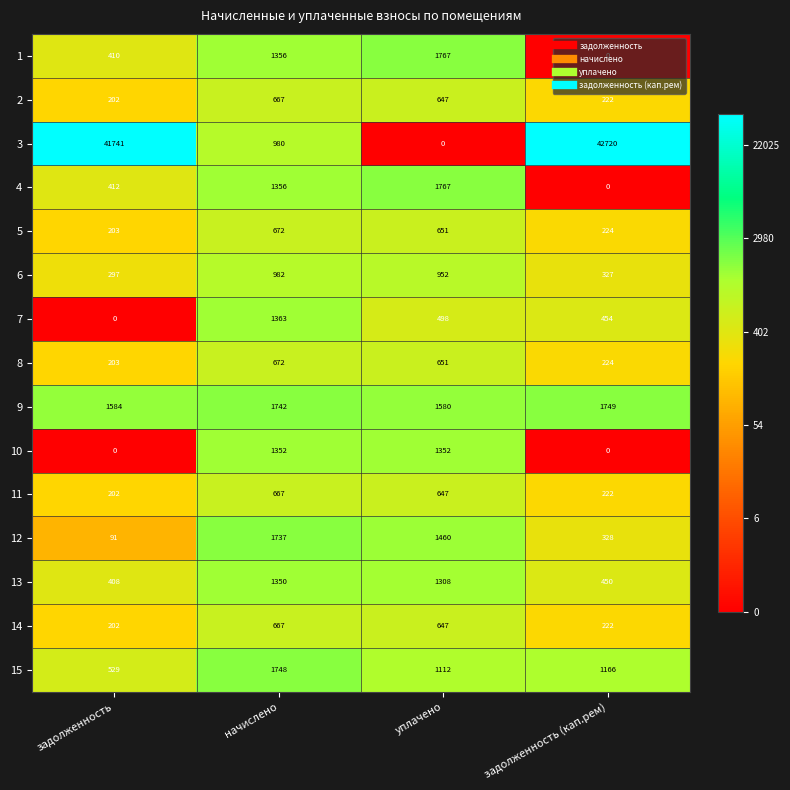

Where does the 2 series first go above 647?

начислено